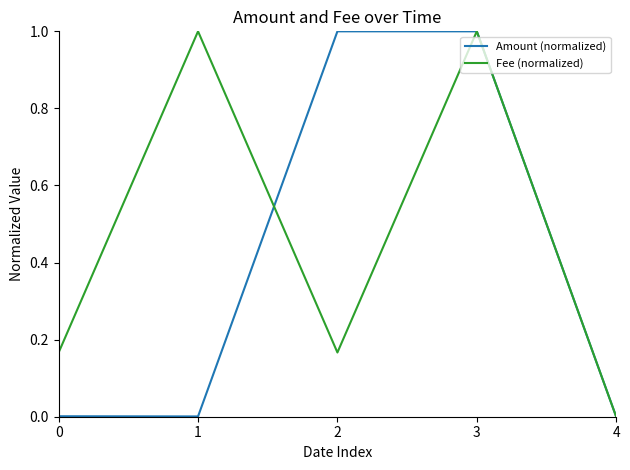

True or false: Amount (normalized) has a value of 0.6 at 4.

False